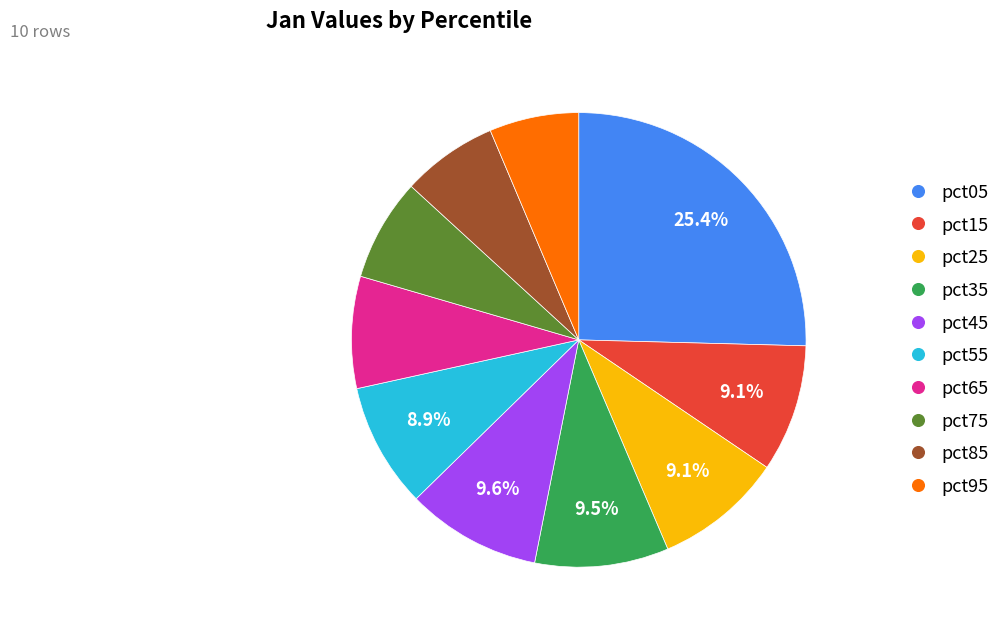

Which has a higher value, pct75 or pct65?

pct65